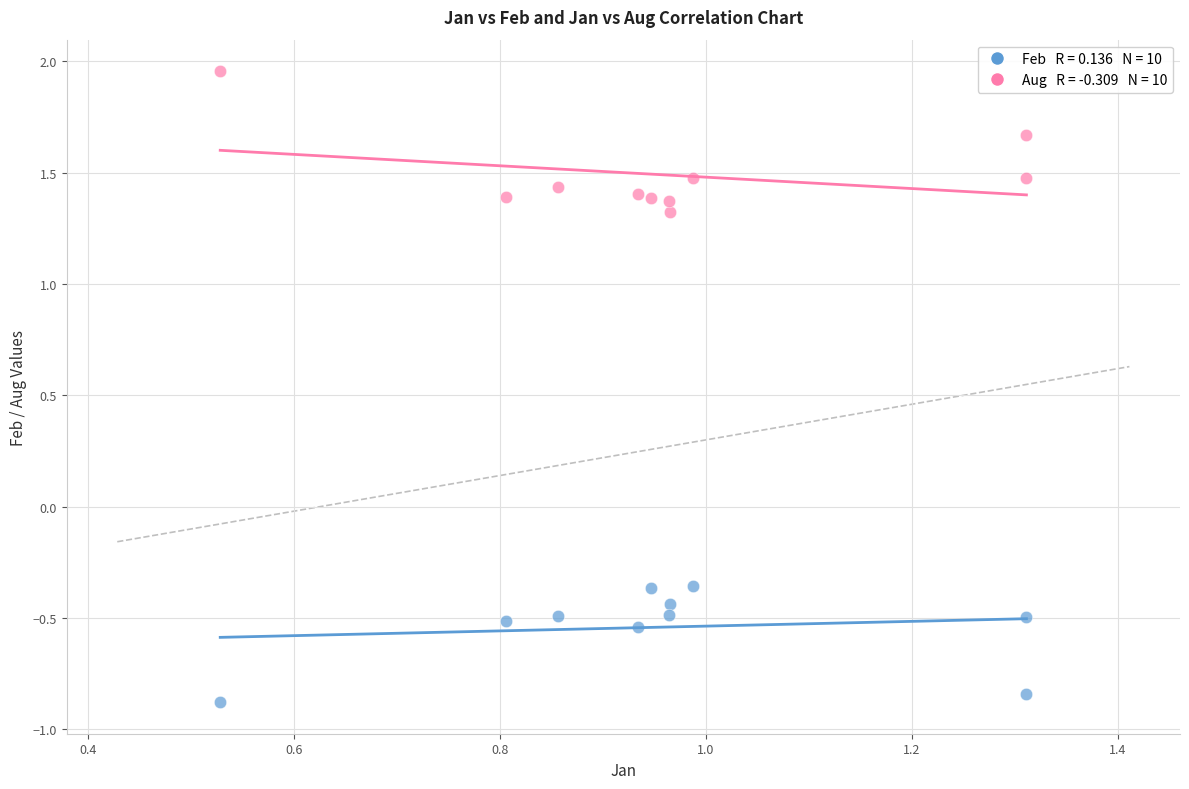

Across all data points, what is the range of Y values (max minus min)?

2.8